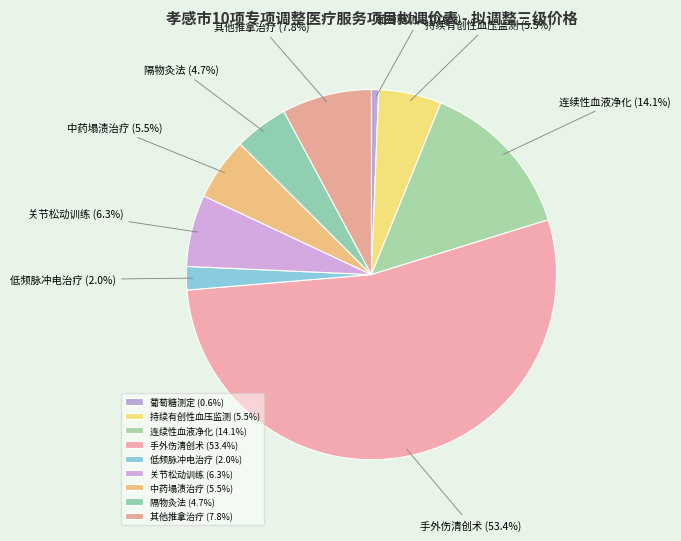

Approximately how many times larger is the value at 关节松动训练 compared to 连续性血液净化?

0.4